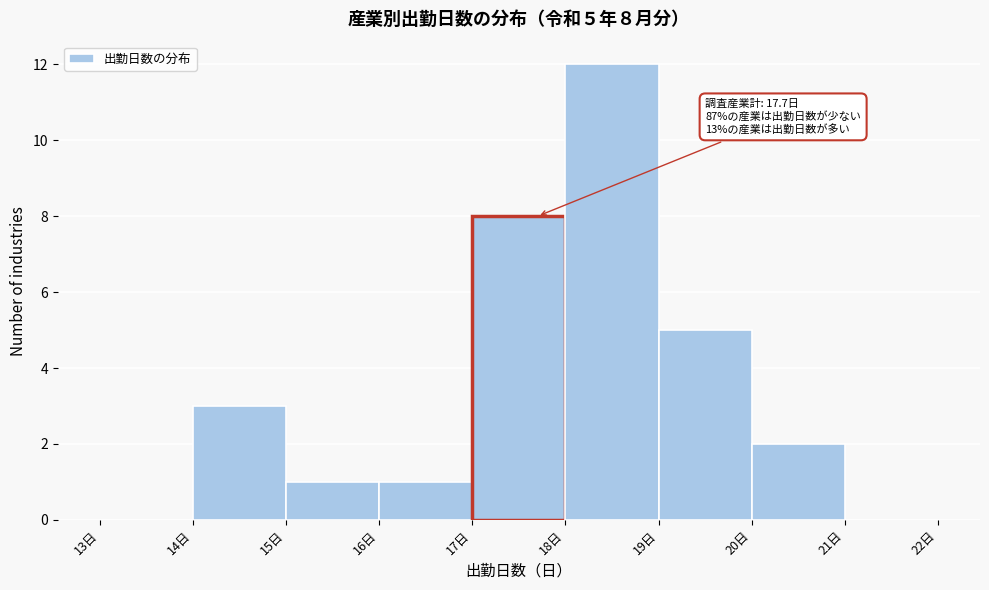

Over which range of the x-axis is the bar tallest?

18 to 19